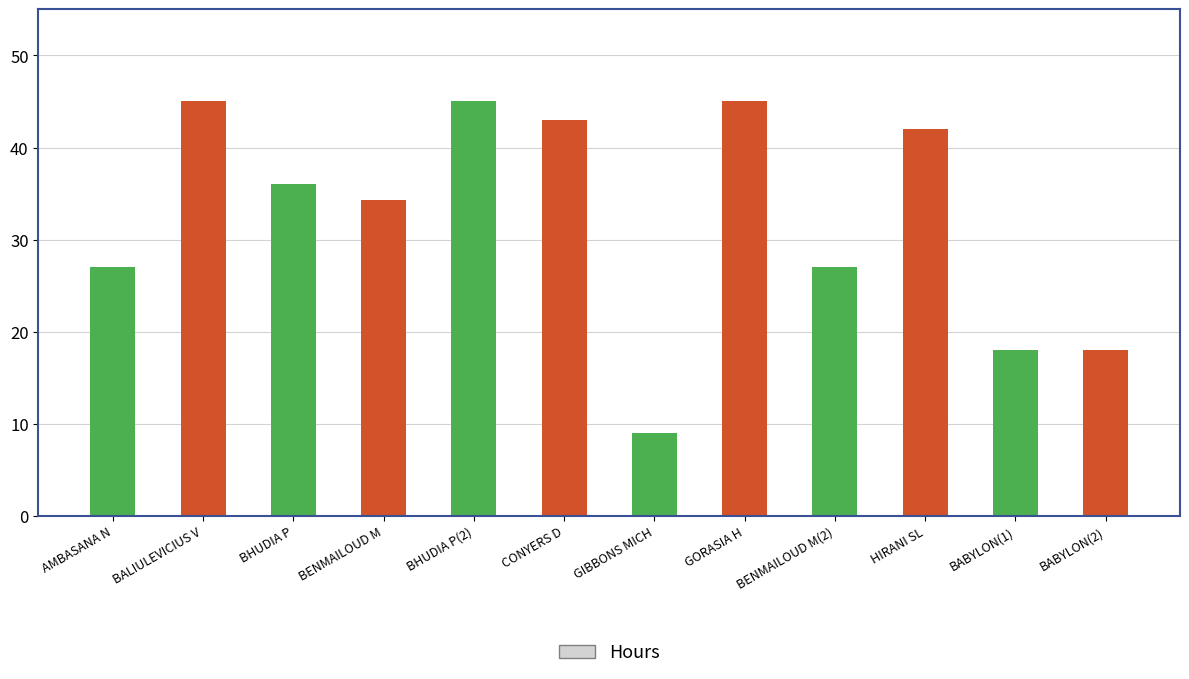

Which has a higher value, BENMAILOUD M or BHUDIA P?

BHUDIA P